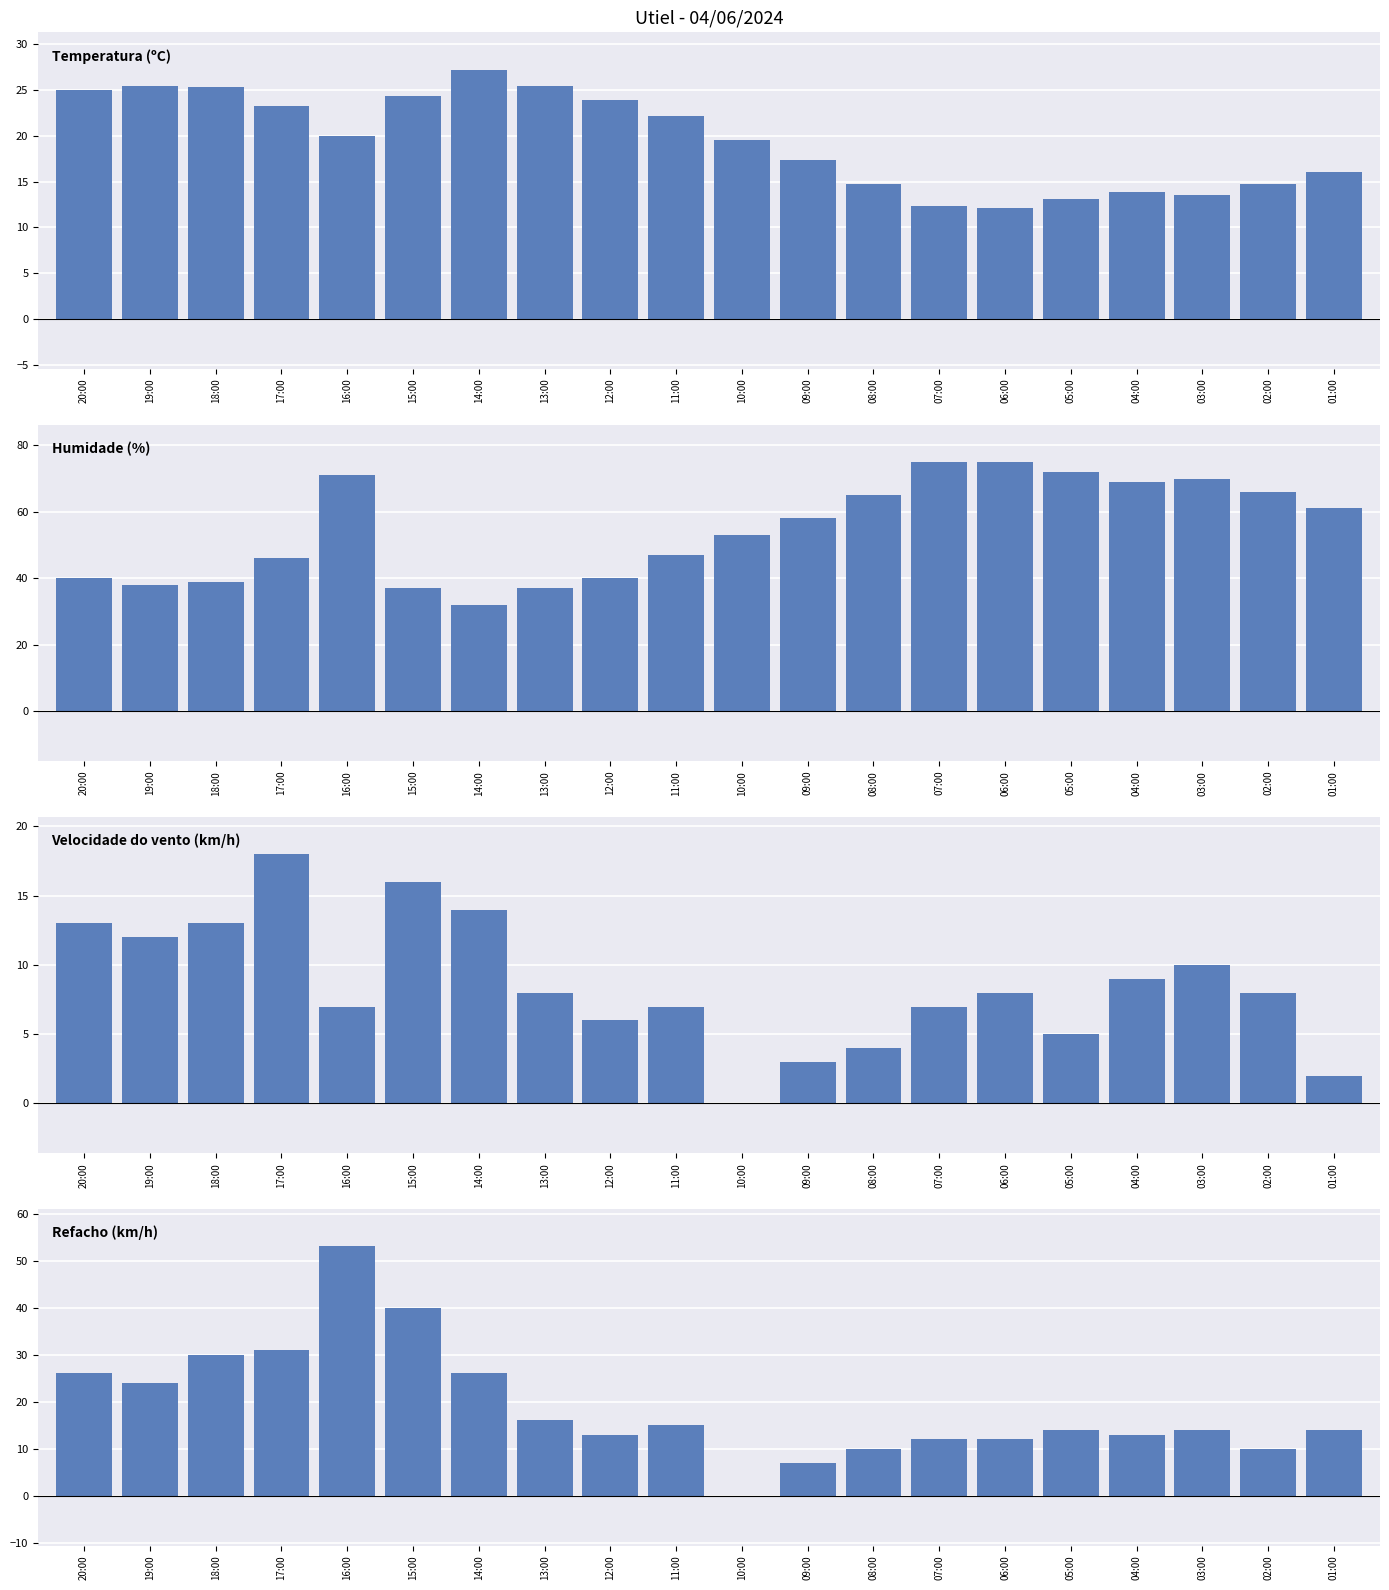

Reading left to right, transcribe all the data shown in this chart.

Temperatura (ºC): 20:00=25.0	19:00=25.4	18:00=25.3	17:00=23.2	16:00=20.0	15:00=24.3	14:00=27.2	13:00=25.4	12:00=23.9	11:00=22.2	10:00=19.5	09:00=17.3	08:00=14.7	07:00=12.3	06:00=12.1	05:00=13.1	04:00=13.9	03:00=13.5	02:00=14.7	01:00=16.0
Humidade (%): 20:00=40.0	19:00=38.0	18:00=39.0	17:00=46.0	16:00=71.0	15:00=37.0	14:00=32.0	13:00=37.0	12:00=40.0	11:00=47.0	10:00=53.0	09:00=58.0	08:00=65.0	07:00=75.0	06:00=75.0	05:00=72.0	04:00=69.0	03:00=70.0	02:00=66.0	01:00=61.0
Velocidade do vento (km/h): 20:00=13.0	19:00=12.0	18:00=13.0	17:00=18.0	16:00=7.0	15:00=16.0	14:00=14.0	13:00=8.0	12:00=6.0	11:00=7.0	10:00=0.0	09:00=3.0	08:00=4.0	07:00=7.0	06:00=8.0	05:00=5.0	04:00=9.0	03:00=10.0	02:00=8.0	01:00=2.0
Refacho (km/h): 20:00=26.0	19:00=24.0	18:00=30.0	17:00=31.0	16:00=53.0	15:00=40.0	14:00=26.0	13:00=16.0	12:00=13.0	11:00=15.0	10:00=0.0	09:00=7.0	08:00=10.0	07:00=12.0	06:00=12.0	05:00=14.0	04:00=13.0	03:00=14.0	02:00=10.0	01:00=14.0